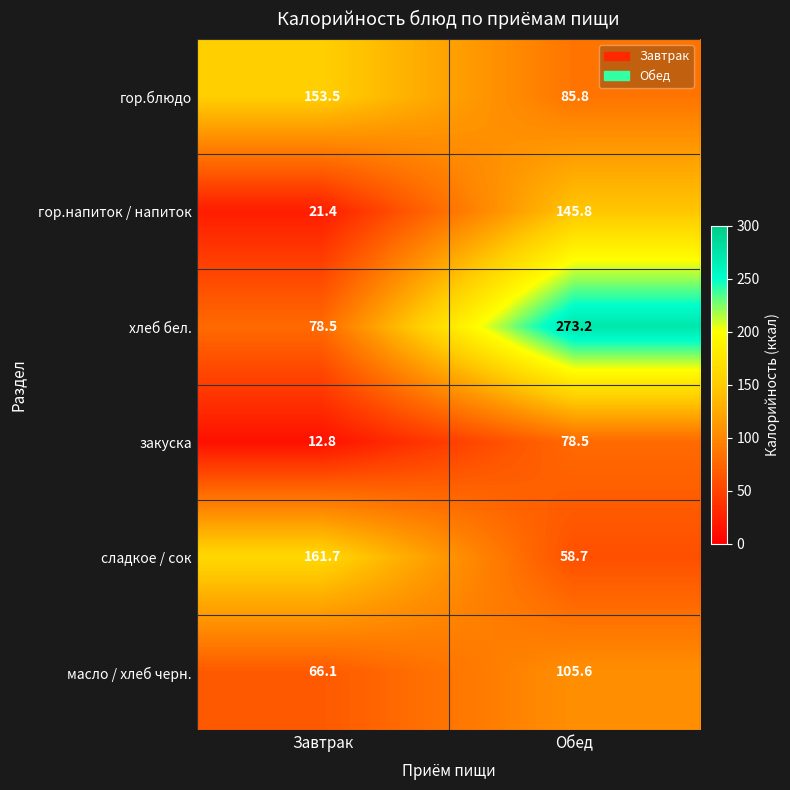

Rank the series at Завтрак from highest to lowest value.

сладкое / сок, гор.блюдо, хлеб бел., масло / хлеб черн., гор.напиток / напиток, закуска